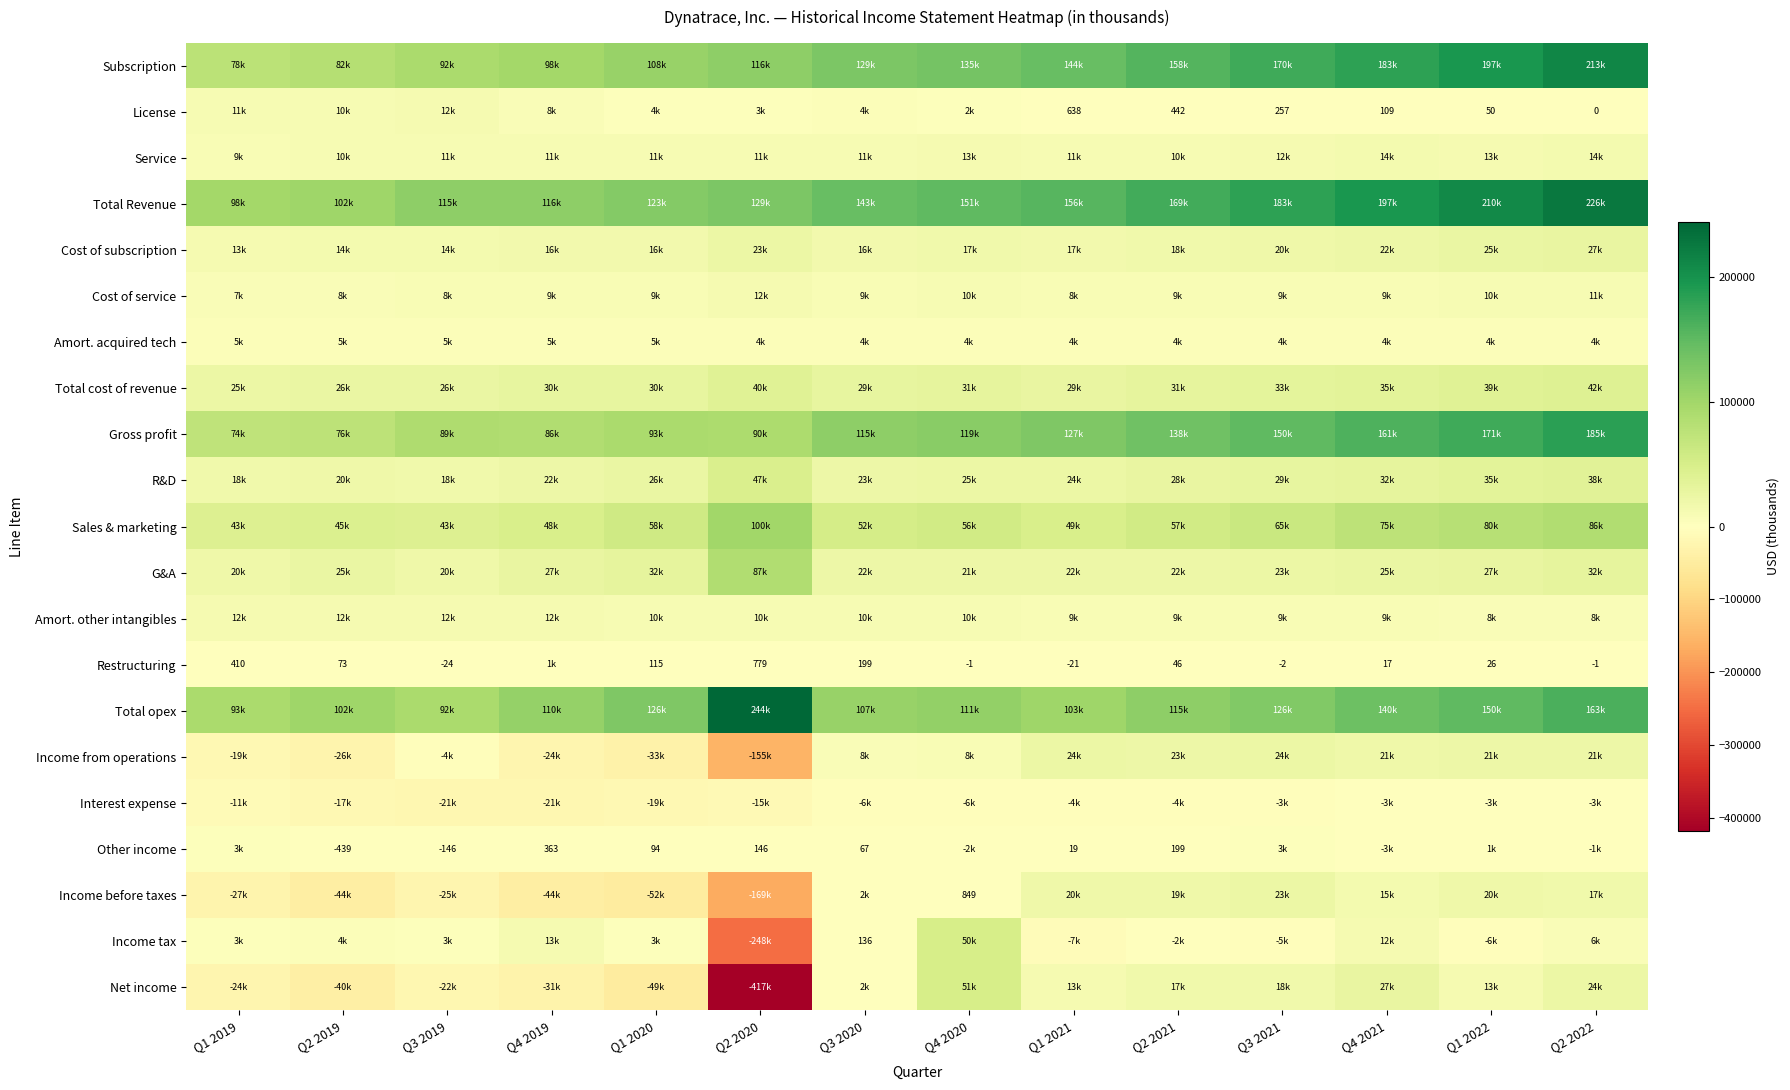

The value of Income tax at Q1 2019 is 3482.7. True or false?

True